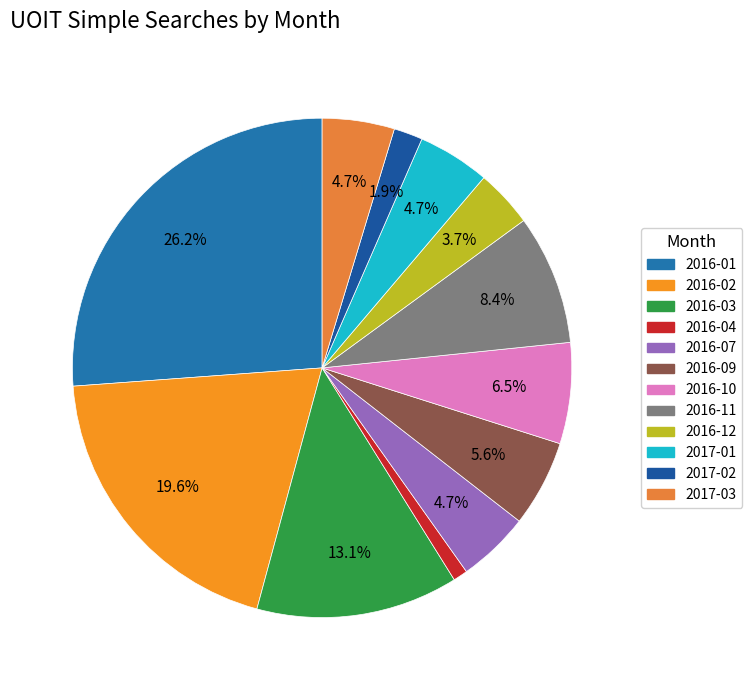

What is the change in value from 2016-09 to 2017-02?

-4